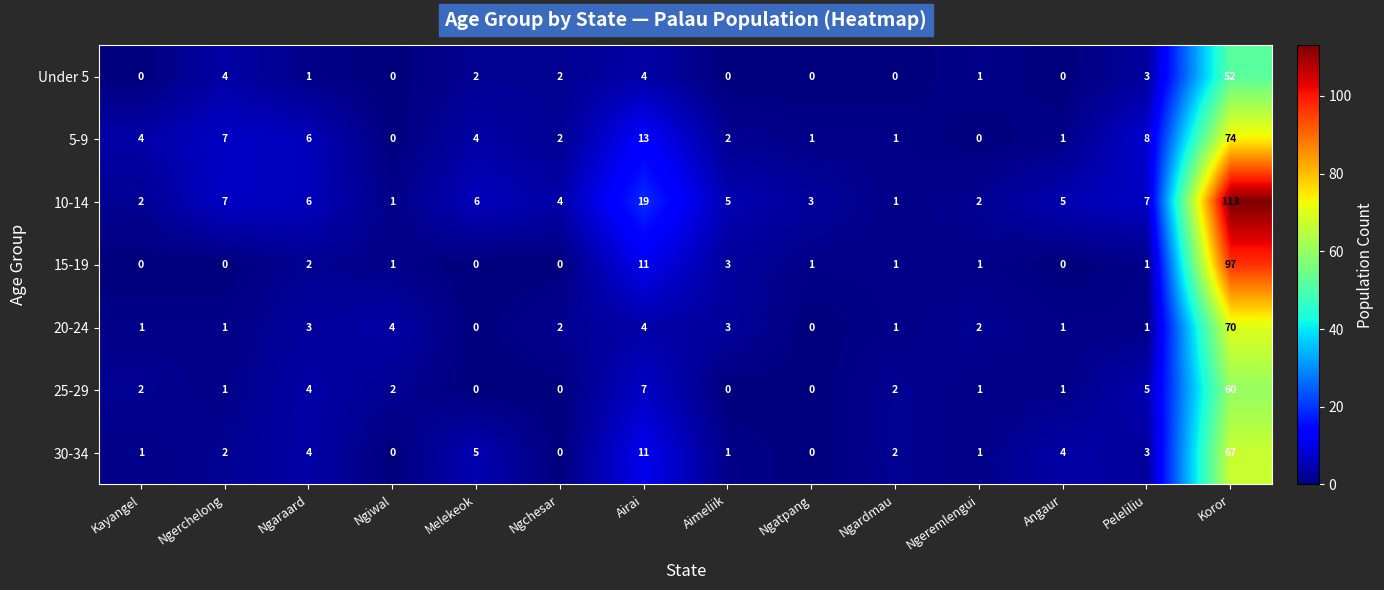

What is the greatest value displayed?

113